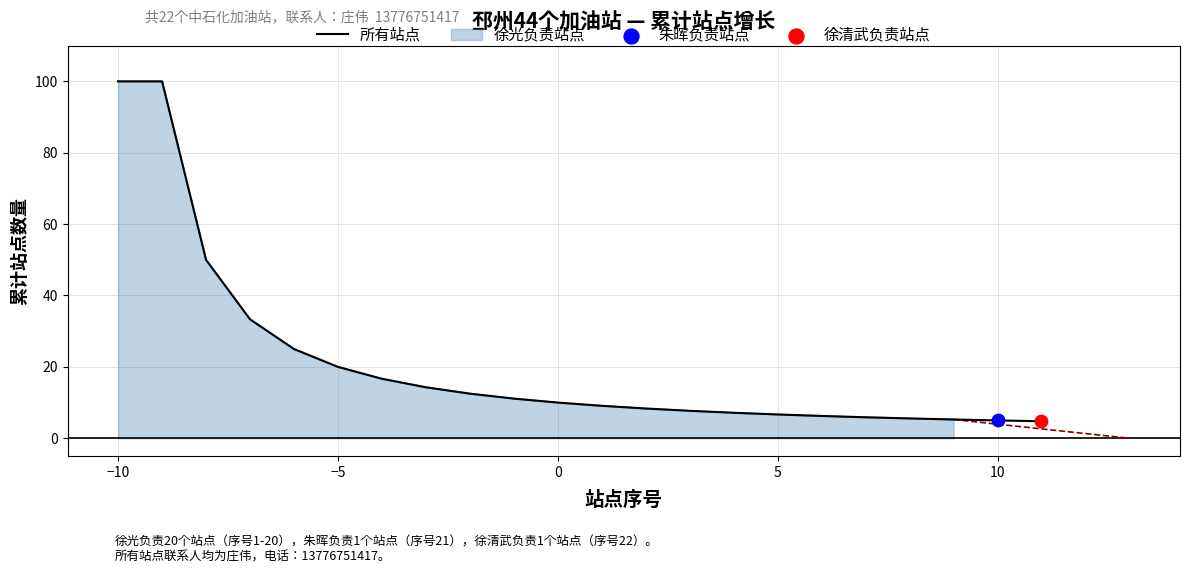

What is the maximum value for 所有站点?

100.0